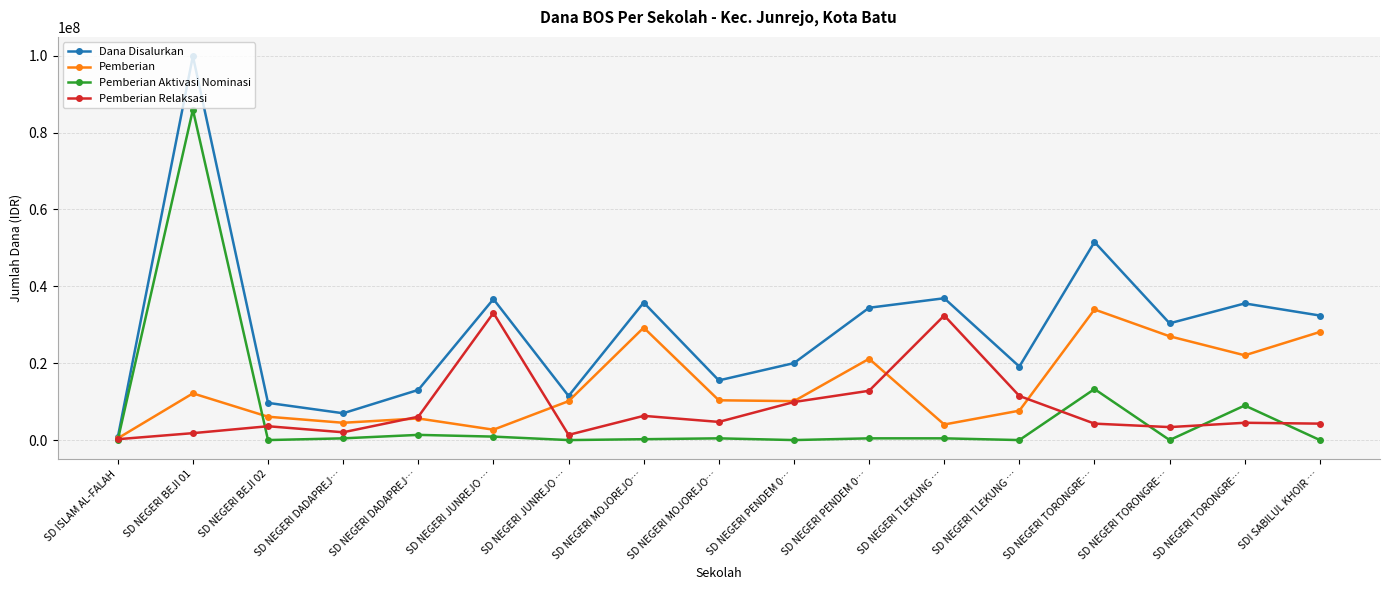

Reading left to right, transcribe all the data shown in this chart.

Dana Disalurkan: SD ISLAM AL-FALAH=675000	SD NEGERI BEJI 01=99900000	SD NEGERI BEJI 02=9675000	SD NEGERI DADAPREJ…=6975000	SD NEGERI DADAPREJ…=13050000	SD NEGERI JUNREJO …=36675000	SD NEGERI JUNREJO …=11475000	SD NEGERI MOJOREJO…=35775000	SD NEGERI MOJOREJO…=15525000	SD NEGERI PENDEM 0…=20025000	SD NEGERI PENDEM 0…=34425000	SD NEGERI TLEKUNG …=36900000	SD NEGERI TLEKUNG …=19125000	SD NEGERI TORONGRE…=51525000	SD NEGERI TORONGRE…=30375000	SD NEGERI TORONGRE…=35550000	SDI SABILUL KHOIR …=32400000
Pemberian: SD ISLAM AL-FALAH=450000	SD NEGERI BEJI 01=12150000	SD NEGERI BEJI 02=6075000	SD NEGERI DADAPREJ…=4500000	SD NEGERI DADAPREJ…=5625000	SD NEGERI JUNREJO …=2700000	SD NEGERI JUNREJO …=10125000	SD NEGERI MOJOREJO…=29250000	SD NEGERI MOJOREJO…=10350000	SD NEGERI PENDEM 0…=10125000	SD NEGERI PENDEM 0…=21150000	SD NEGERI TLEKUNG …=4050000	SD NEGERI TLEKUNG …=7650000	SD NEGERI TORONGRE…=33975000	SD NEGERI TORONGRE…=27000000	SD NEGERI TORONGRE…=22050000	SDI SABILUL KHOIR …=28125000
Pemberian Aktivasi Nominasi: SD ISLAM AL-FALAH=0	SD NEGERI BEJI 01=85950000	SD NEGERI BEJI 02=0	SD NEGERI DADAPREJ…=450000	SD NEGERI DADAPREJ…=1350000	SD NEGERI JUNREJO …=900000	SD NEGERI JUNREJO …=0	SD NEGERI MOJOREJO…=225000	SD NEGERI MOJOREJO…=450000	SD NEGERI PENDEM 0…=0	SD NEGERI PENDEM 0…=450000	SD NEGERI TLEKUNG …=450000	SD NEGERI TLEKUNG …=0	SD NEGERI TORONGRE…=13275000	SD NEGERI TORONGRE…=0	SD NEGERI TORONGRE…=9000000	SDI SABILUL KHOIR …=0
Pemberian Relaksasi: SD ISLAM AL-FALAH=225000	SD NEGERI BEJI 01=1800000	SD NEGERI BEJI 02=3600000	SD NEGERI DADAPREJ…=2025000	SD NEGERI DADAPREJ…=6075000	SD NEGERI JUNREJO …=33075000	SD NEGERI JUNREJO …=1350000	SD NEGERI MOJOREJO…=6300000	SD NEGERI MOJOREJO…=4725000	SD NEGERI PENDEM 0…=9900000	SD NEGERI PENDEM 0…=12825000	SD NEGERI TLEKUNG …=32400000	SD NEGERI TLEKUNG …=11475000	SD NEGERI TORONGRE…=4275000	SD NEGERI TORONGRE…=3375000	SD NEGERI TORONGRE…=4500000	SDI SABILUL KHOIR …=4275000